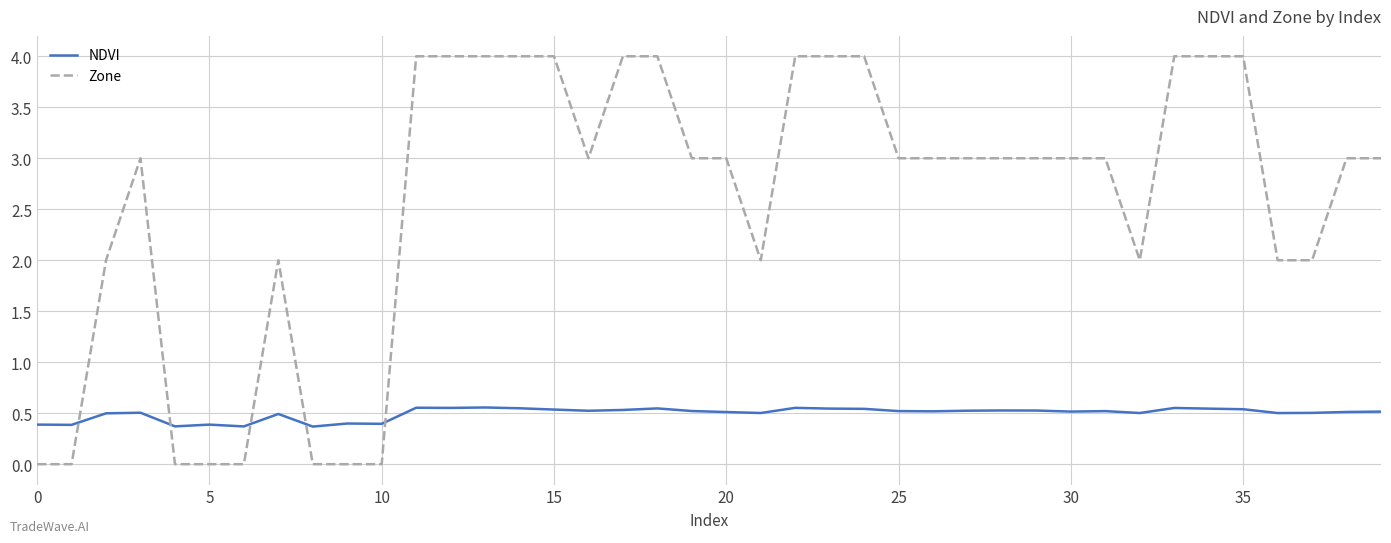

After their last crossing, which series has the higher values: NDVI or Zone?

Zone